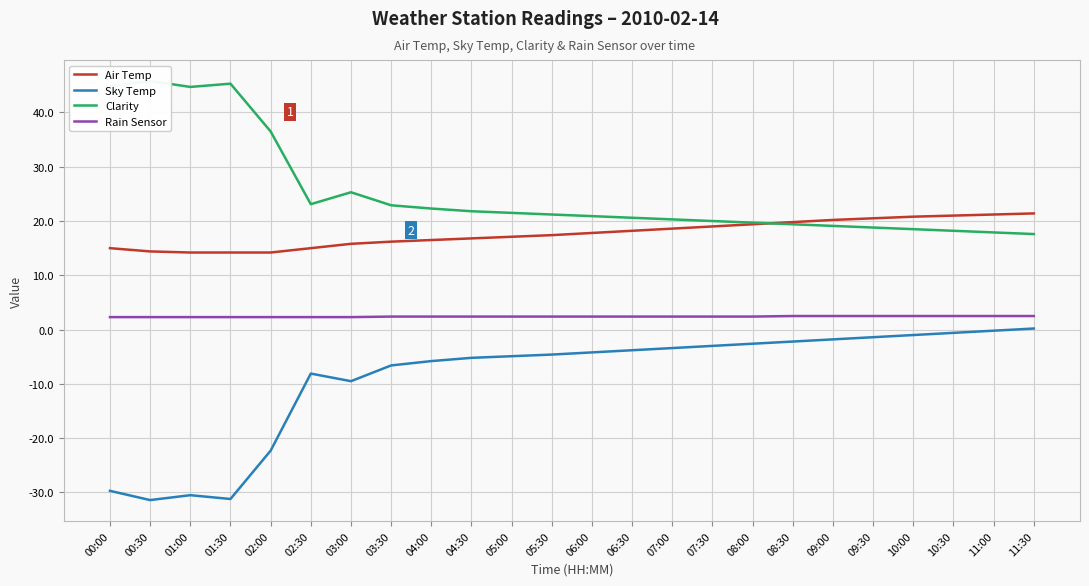

Reading right to left, list all the values displayed in this chart.

Air Temp: 11:30=21.4	11:00=21.2	10:30=21.0	10:00=20.8	09:30=20.5	09:00=20.2	08:30=19.8	08:00=19.4	07:30=19.0	07:00=18.6	06:30=18.2	06:00=17.8	05:30=17.4	05:00=17.1	04:30=16.8	04:00=16.5	03:30=16.2	03:00=15.8	02:30=15.0	02:00=14.2	01:30=14.2	01:00=14.2	00:30=14.4	00:00=15.0
Sky Temp: 11:30=0.2	11:00=-0.2	10:30=-0.6	10:00=-1.0	09:30=-1.4	09:00=-1.8	08:30=-2.2	08:00=-2.6	07:30=-3.0	07:00=-3.4	06:30=-3.8	06:00=-4.2	05:30=-4.6	05:00=-4.9	04:30=-5.2	04:00=-5.8	03:30=-6.6	03:00=-9.5	02:30=-8.1	02:00=-22.3	01:30=-31.2	01:00=-30.5	00:30=-31.4	00:00=-29.7
Clarity: 11:30=17.6	11:00=17.9	10:30=18.2	10:00=18.5	09:30=18.8	09:00=19.1	08:30=19.4	08:00=19.7	07:30=20.0	07:00=20.3	06:30=20.6	06:00=20.9	05:30=21.2	05:00=21.5	04:30=21.8	04:00=22.3	03:30=22.9	03:00=25.3	02:30=23.1	02:00=36.5	01:30=45.3	01:00=44.7	00:30=45.8	00:00=44.8
Rain Sensor: 11:30=2.5	11:00=2.5	10:30=2.5	10:00=2.5	09:30=2.5	09:00=2.5	08:30=2.5	08:00=2.4	07:30=2.4	07:00=2.4	06:30=2.4	06:00=2.4	05:30=2.4	05:00=2.4	04:30=2.4	04:00=2.4	03:30=2.4	03:00=2.3	02:30=2.3	02:00=2.3	01:30=2.3	01:00=2.3	00:30=2.3	00:00=2.3